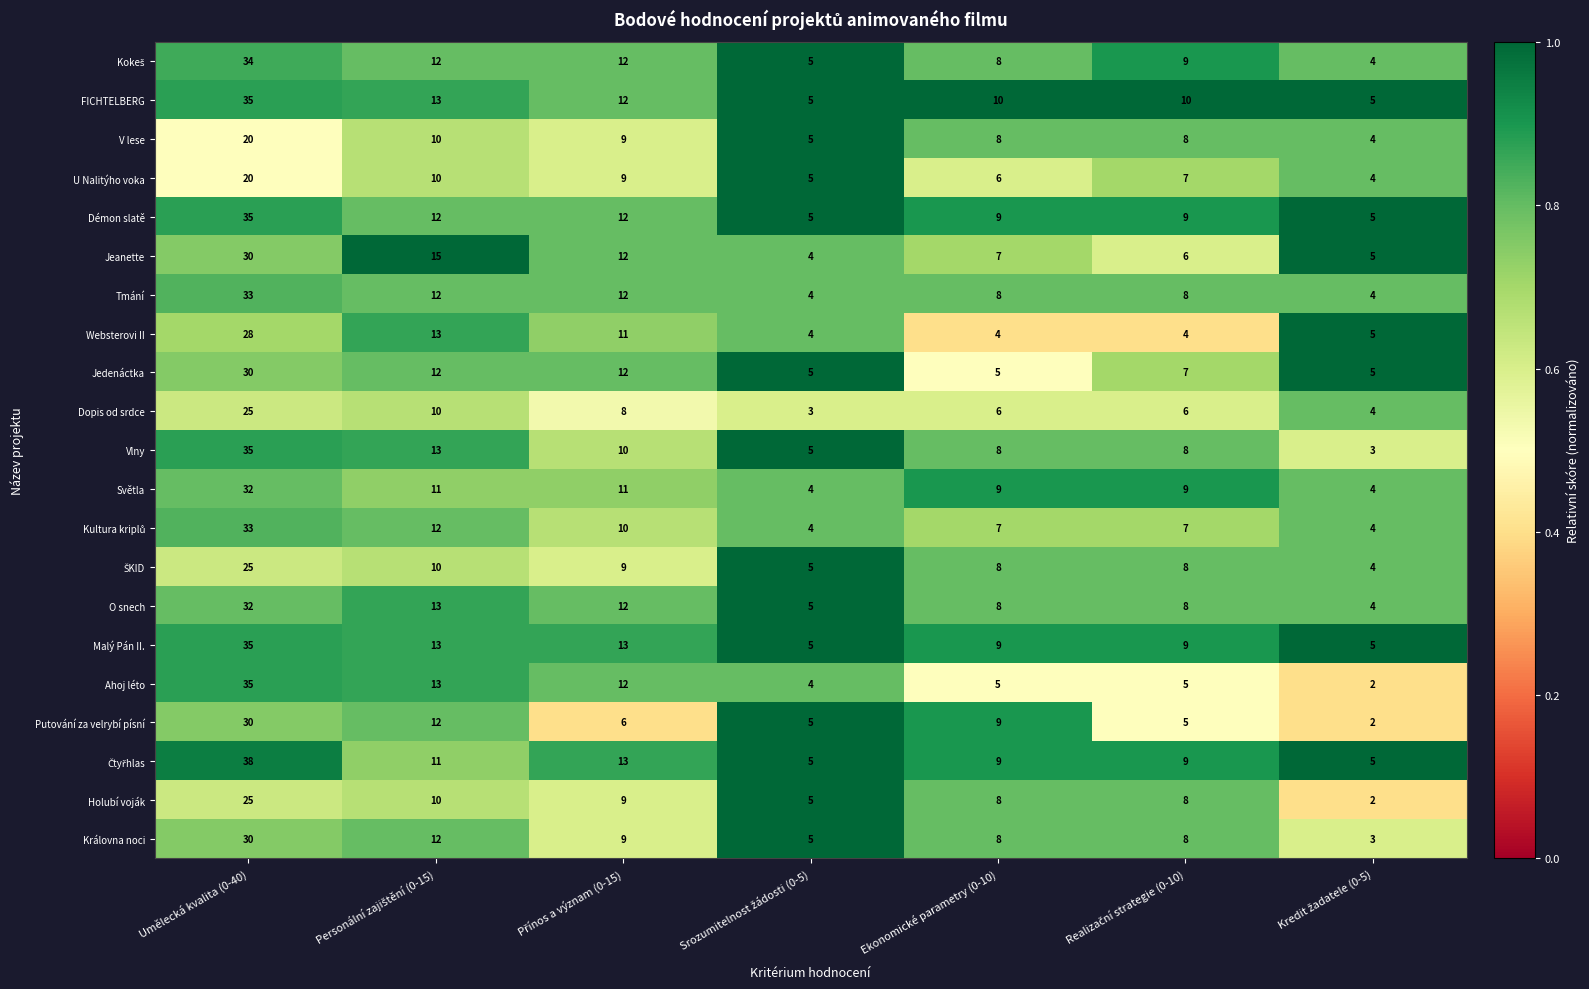

Where does the Tmání series first go above 8?

Umělecká kvalita (0-40)